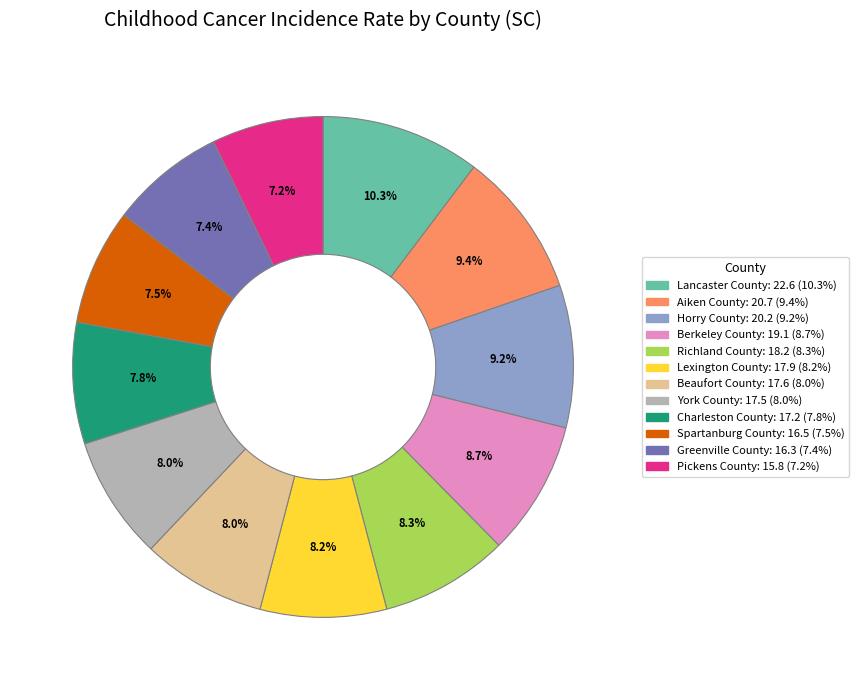

Between Charleston County: 17.2 (7.8%) and Pickens County: 15.8 (7.2%), which is larger?

Charleston County: 17.2 (7.8%)